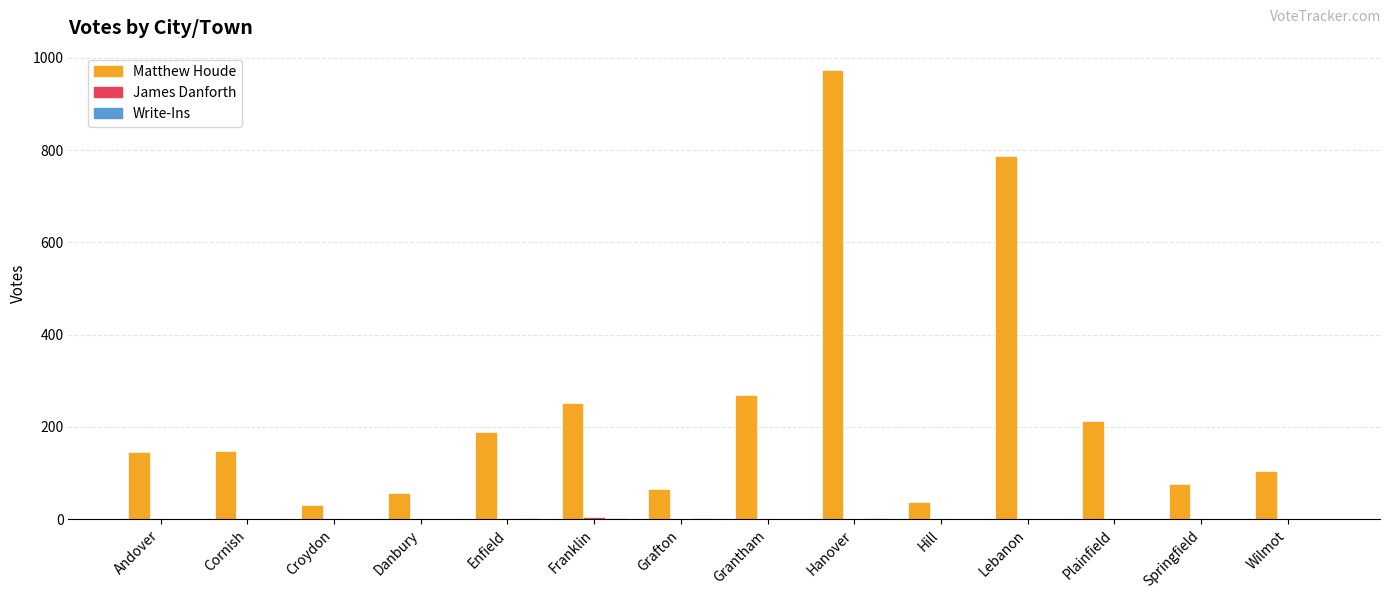

Count the number of categories in the chart.

14